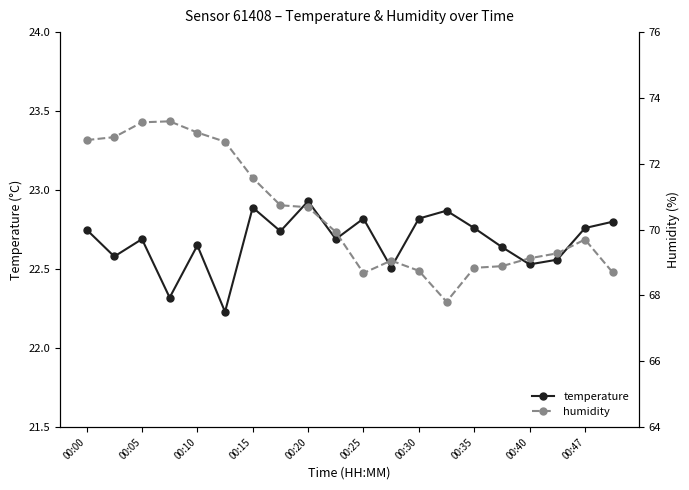

At how many categories does at least one series exceed 57?

20